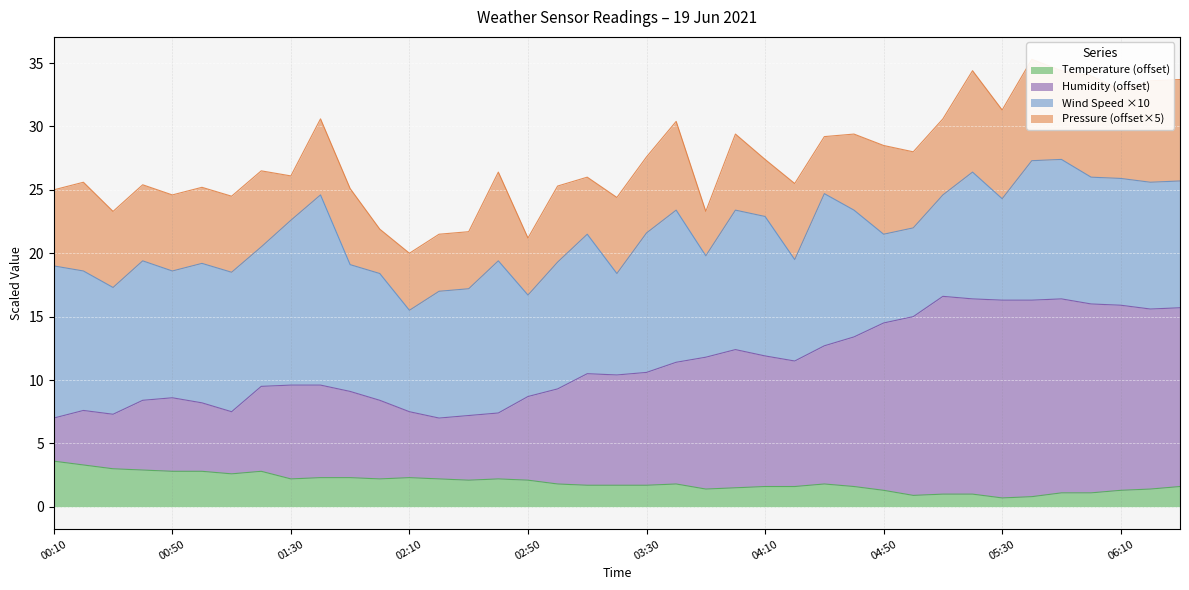

How many lines are shown in the chart?

2